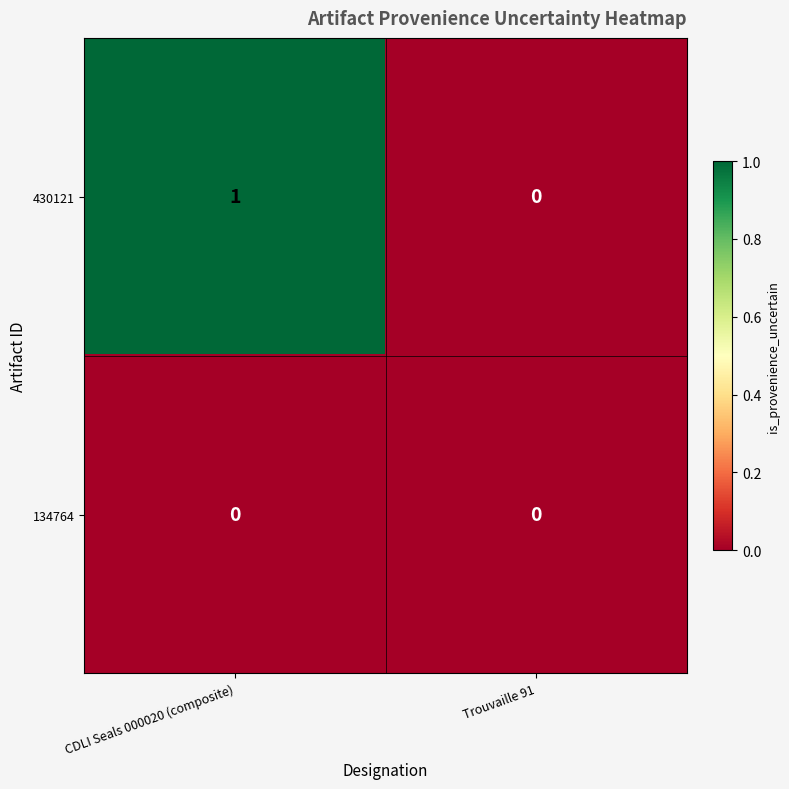

Rank the series by their average value, from highest to lowest.

430121, 134764